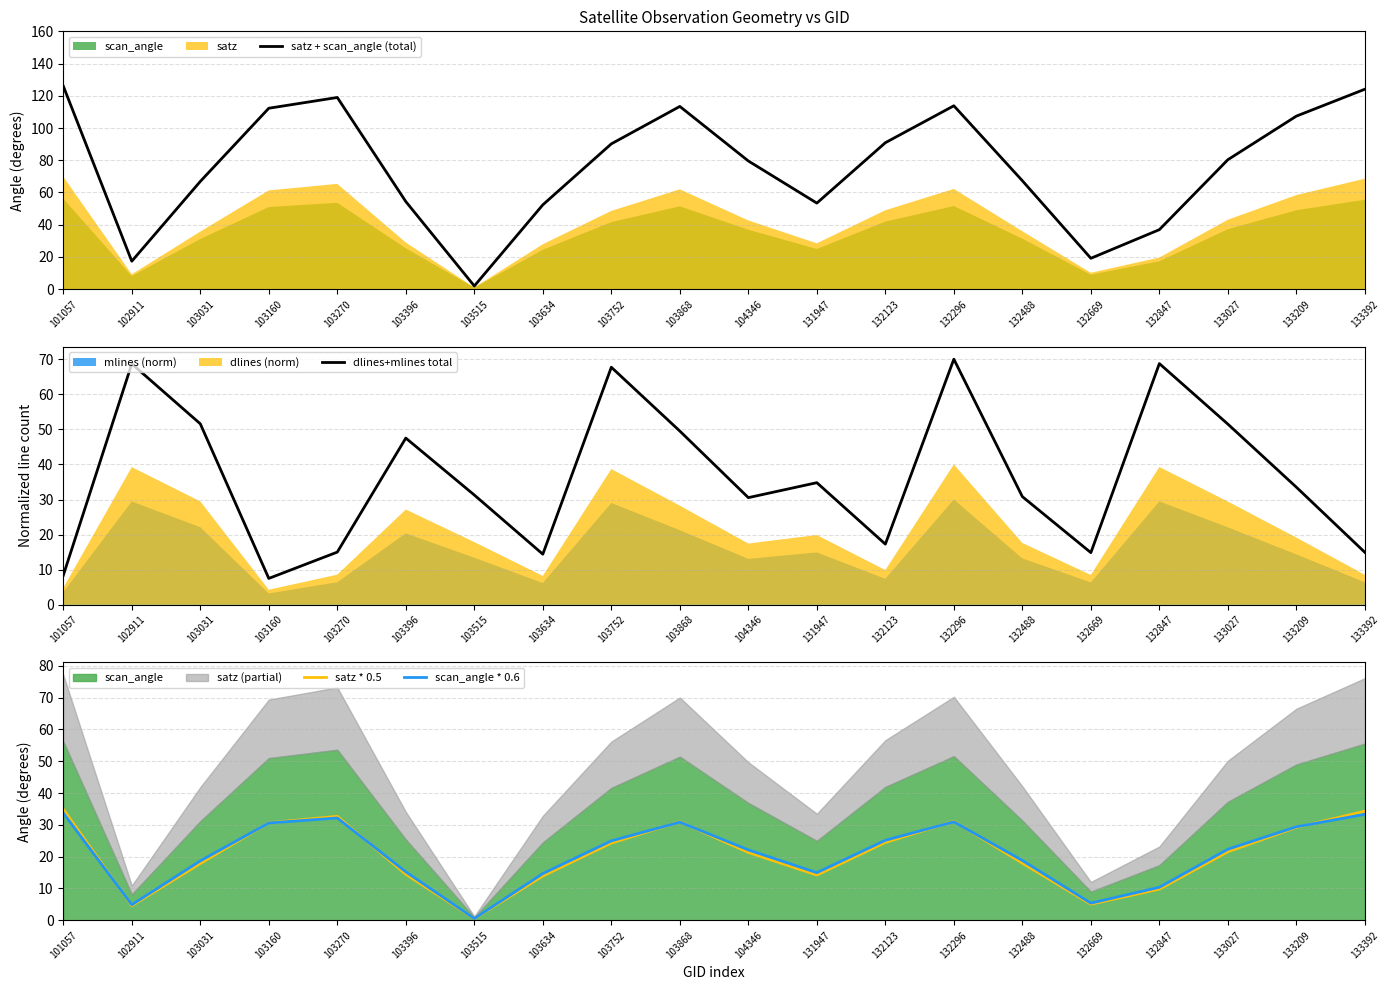

Which category has the highest value in the dlines+mlines total series?

132296